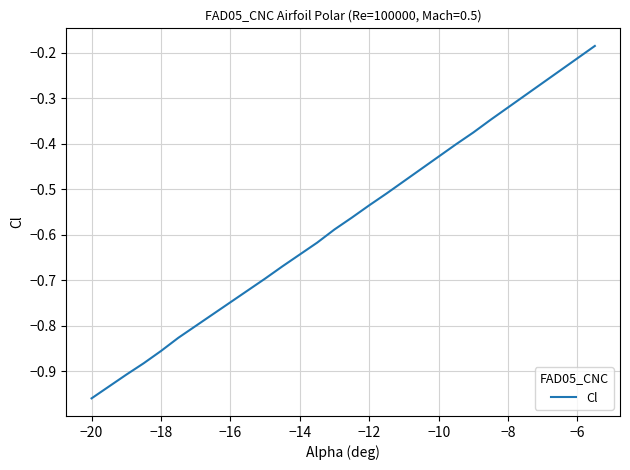

What is the difference between the maximum and second lowest values?

0.7